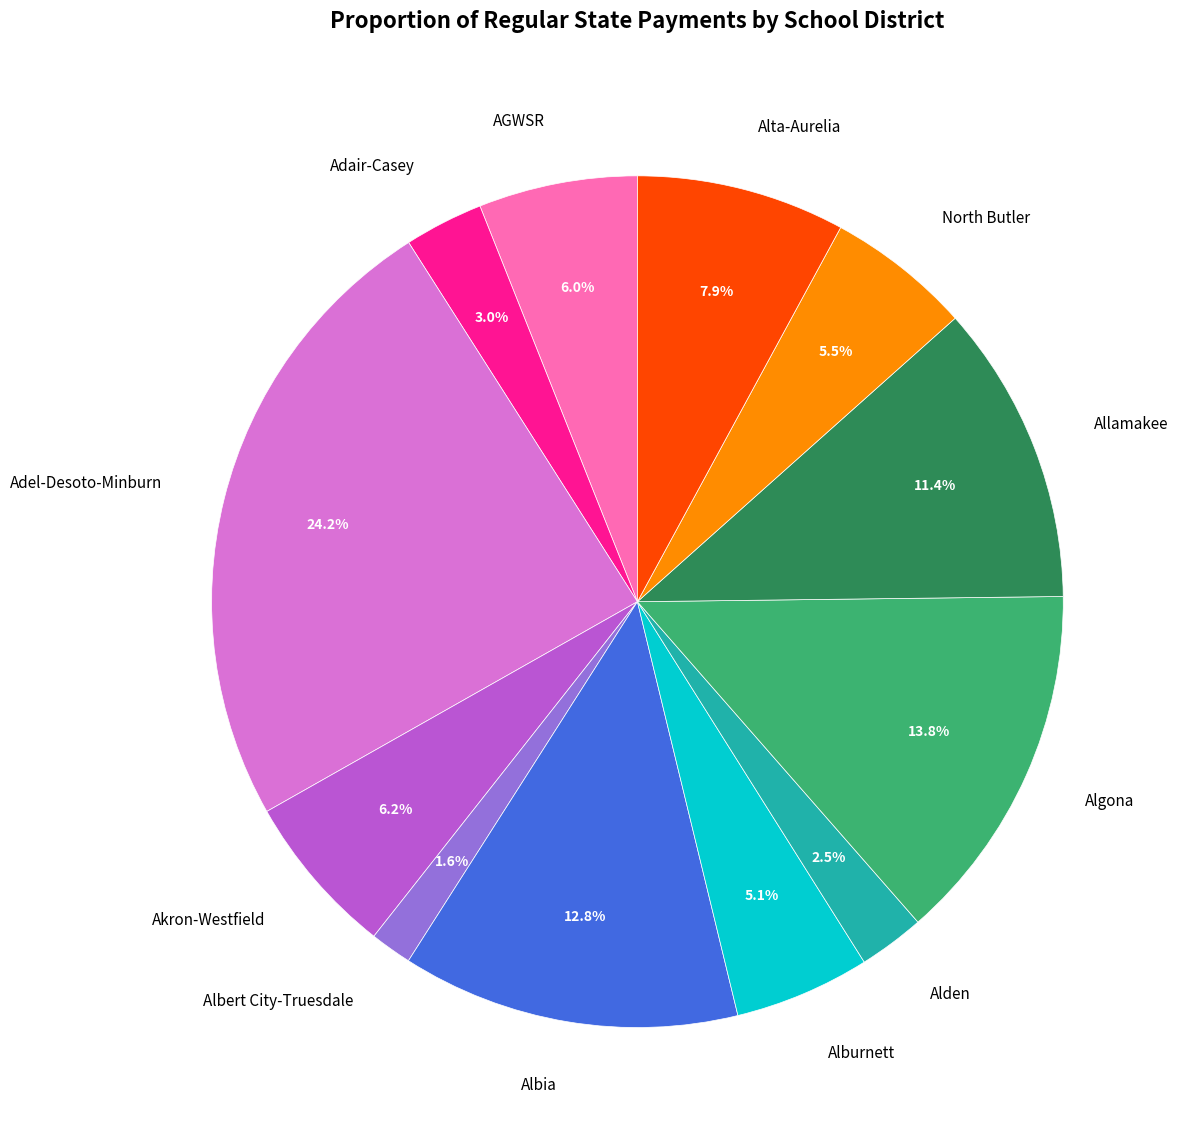

How many segments does this pie chart have?

12